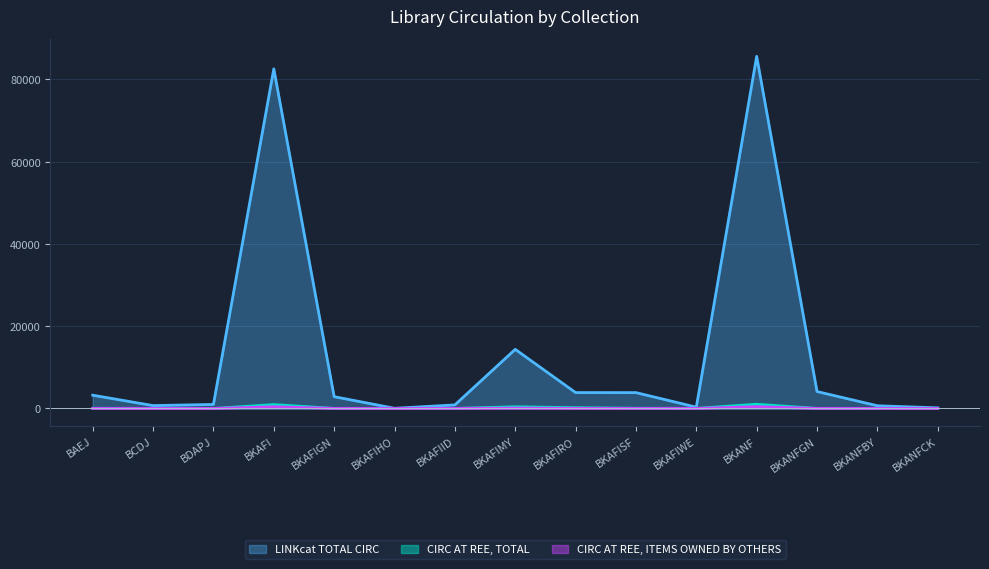

Is it true that LINKcat TOTAL CIRC equals 1023 at BKANFBY?

False